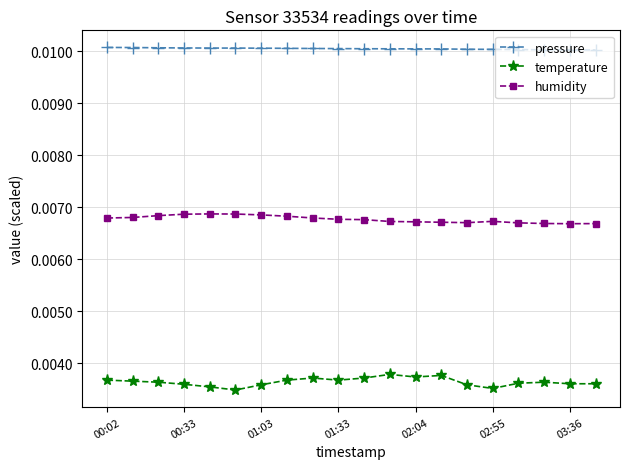

True or false: temperature has more than 2 interior local peaks.

True